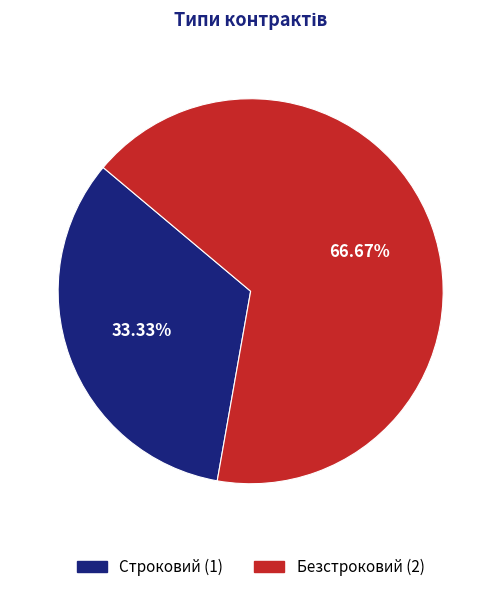

Between Строковий and Безстроковий, which is larger?

Безстроковий